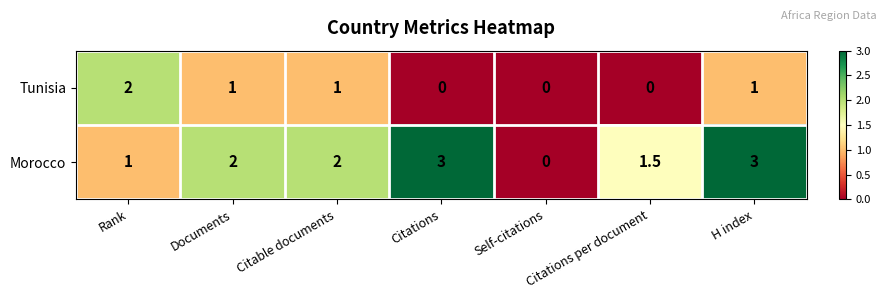

At Rank, list the series in order from smallest to largest.

Morocco, Tunisia